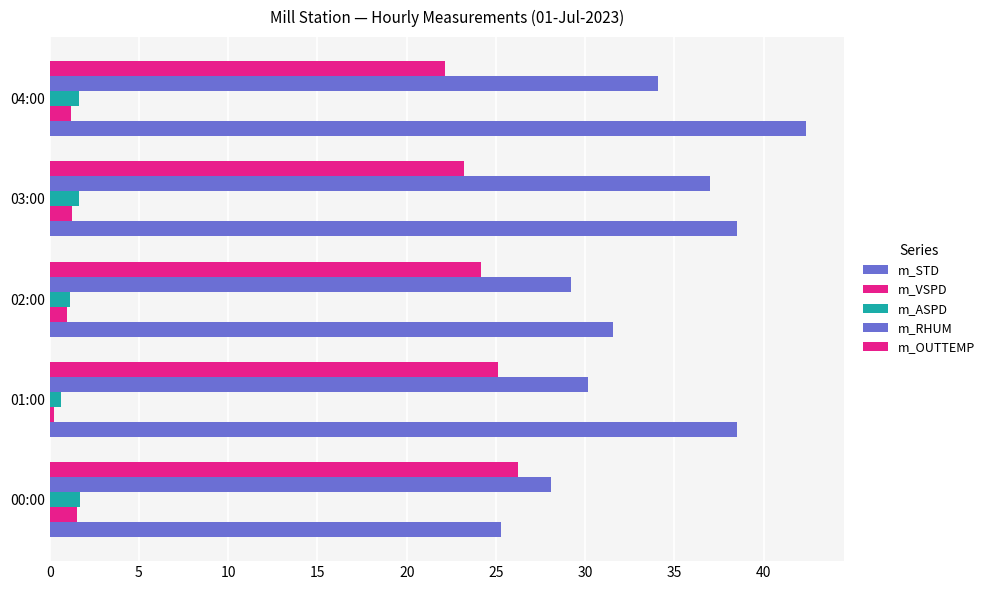

Reading right to left, extract all data points from this chart.

m_STD: 42.4	38.5	31.6	38.5	25.3
m_VSPD: 1.2	1.3	0.9	0.3	1.5
m_ASPD: 1.6	1.6	1.1	0.6	1.7
m_RHUM: 34.1	37.0	29.2	30.1	28.1
m_OUTTEMP: 22.1	23.2	24.1	25.1	26.2